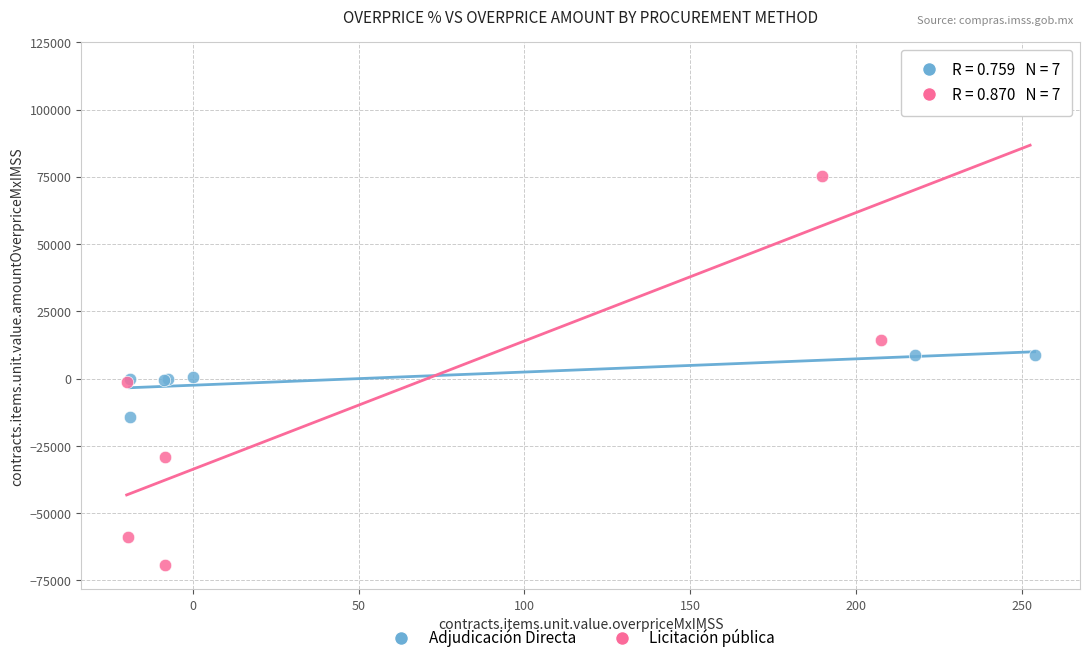

What are all the series names shown in the legend?

Adjudicación Directa, Licitación pública